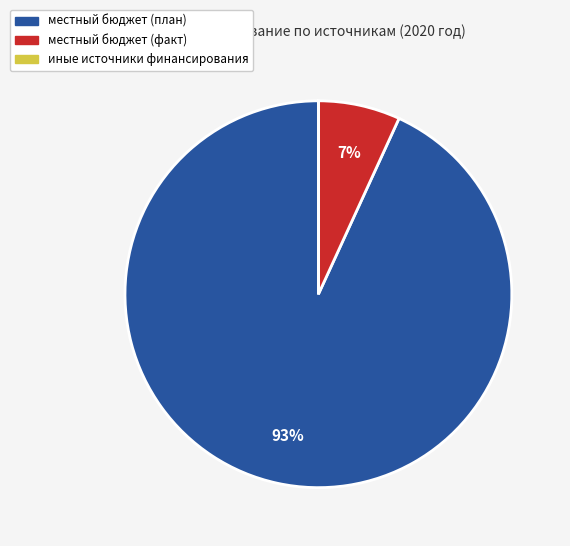

Does any single category account for the majority?

Yes